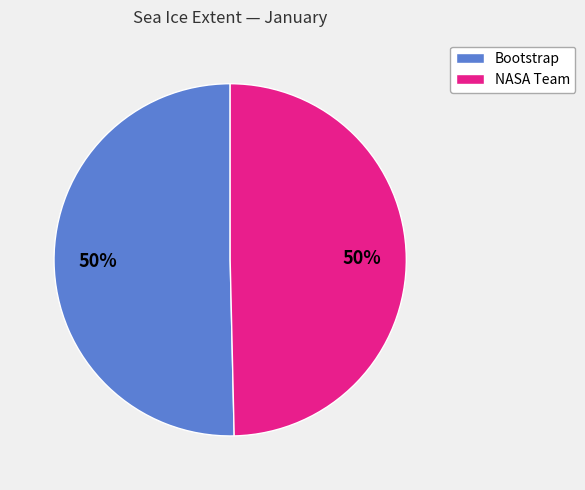

The NASA Team slice represents 59% of the pie. True or false?

False